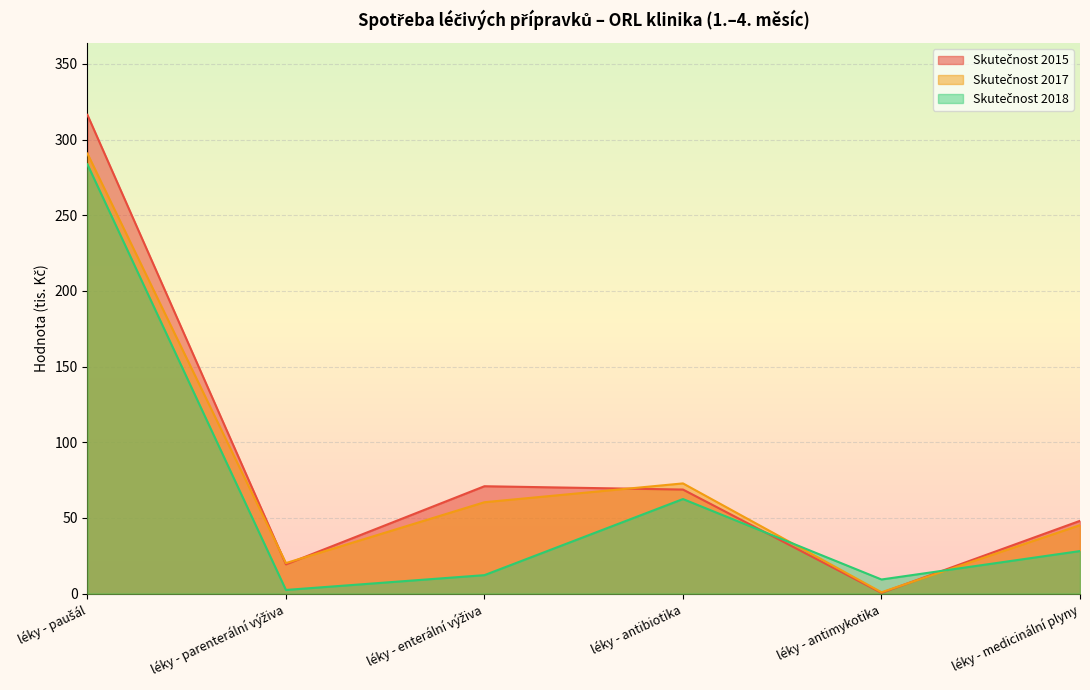

At how many categories does at least one series exceed 164?

1